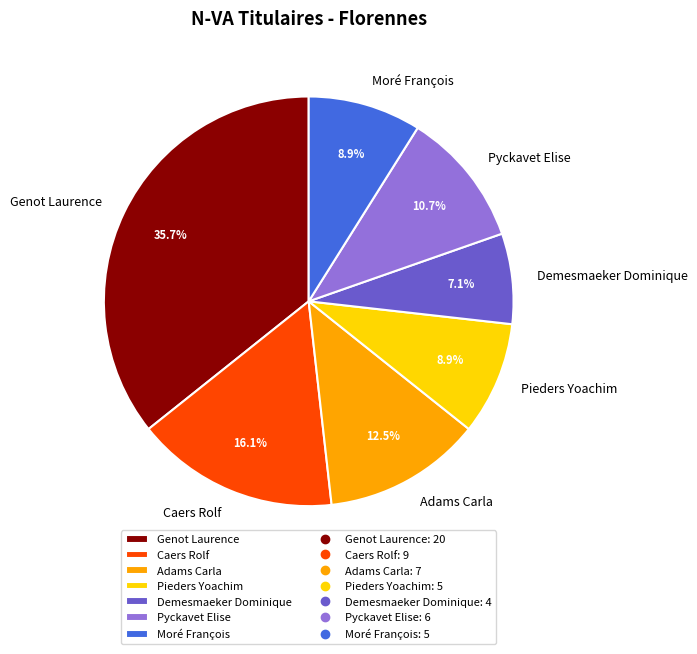

What is the smallest slice in the pie chart?

Demesmaeker Dominique